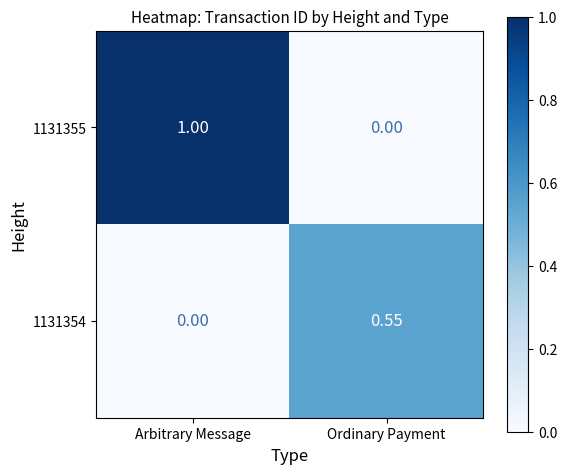

Rank the series by their average value, from lowest to highest.

1131354, 1131355